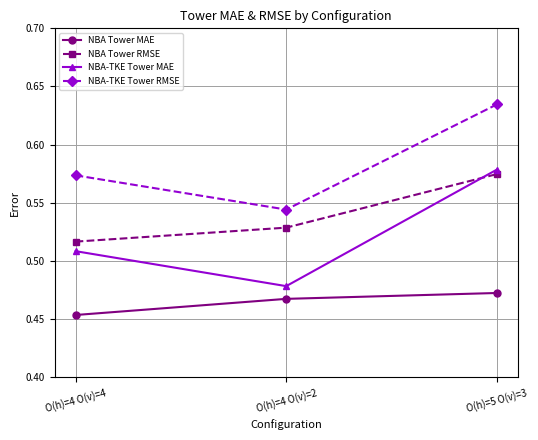

Where is NBA-TKE Tower MAE nearest to the value 0?

O(h)=4 O(v)=2